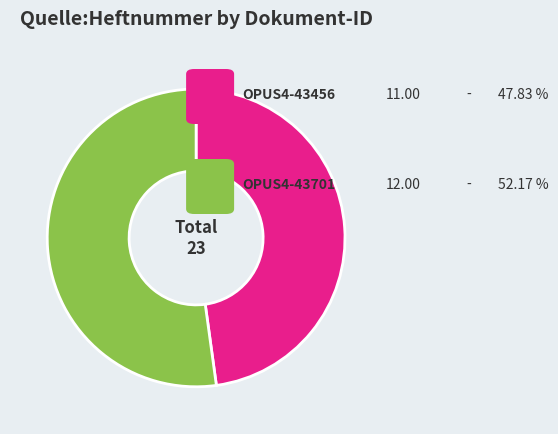

Does any single category account for the majority?

Yes